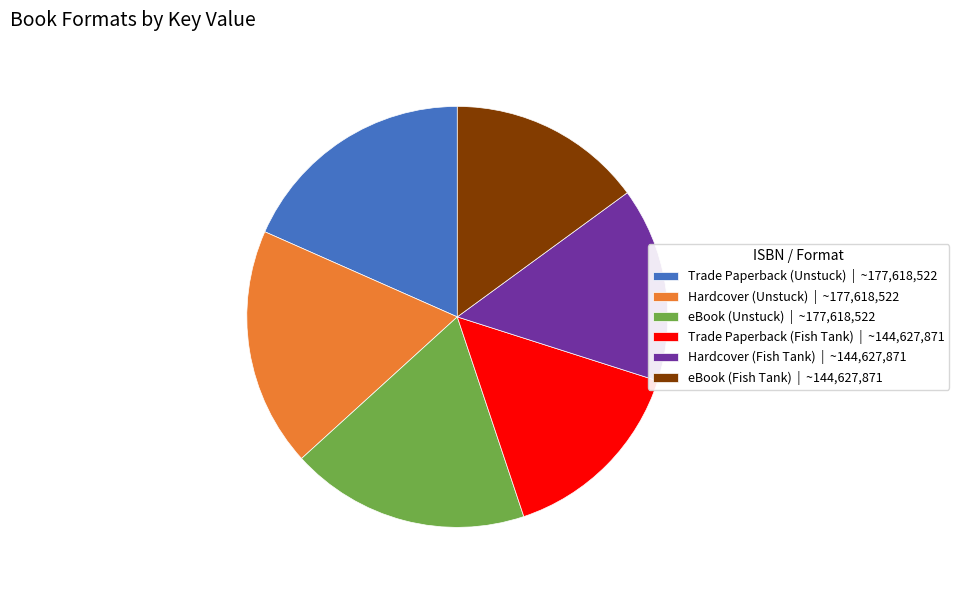

Is there a majority slice in this chart?

No